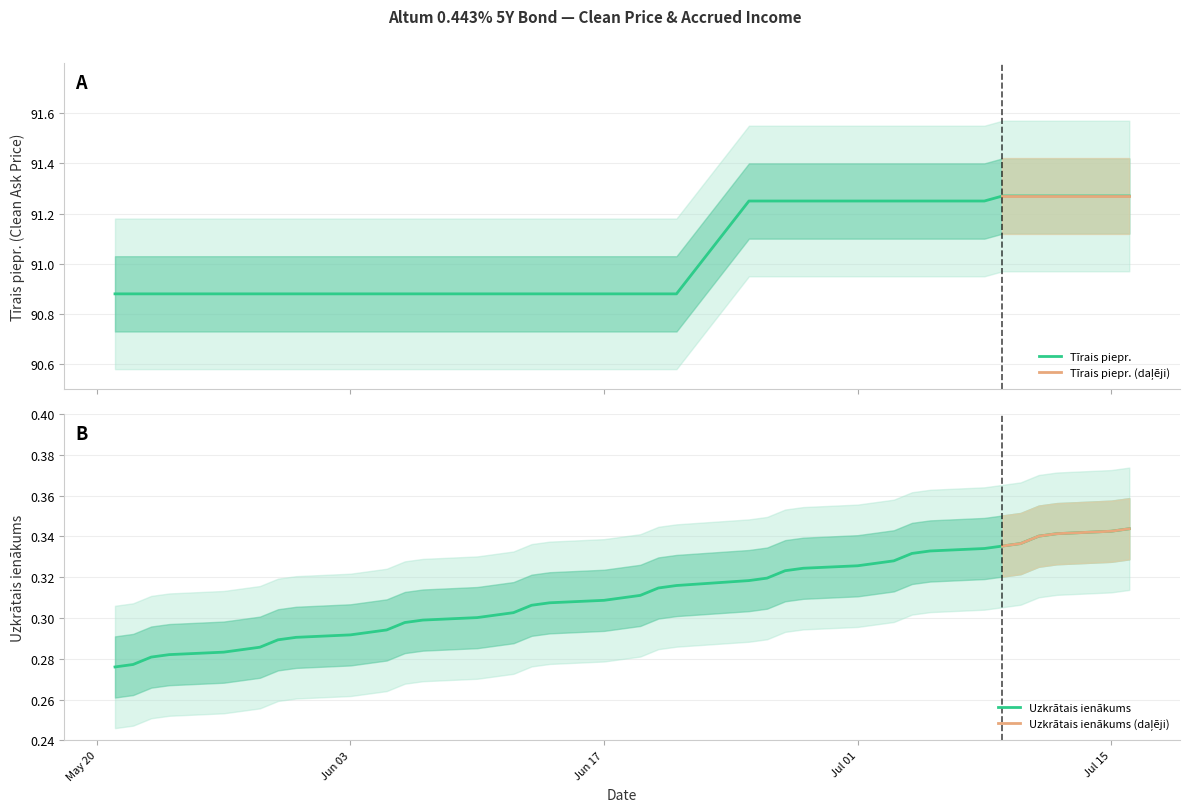

At which category is the sum across all series the highest?

2024-07-16